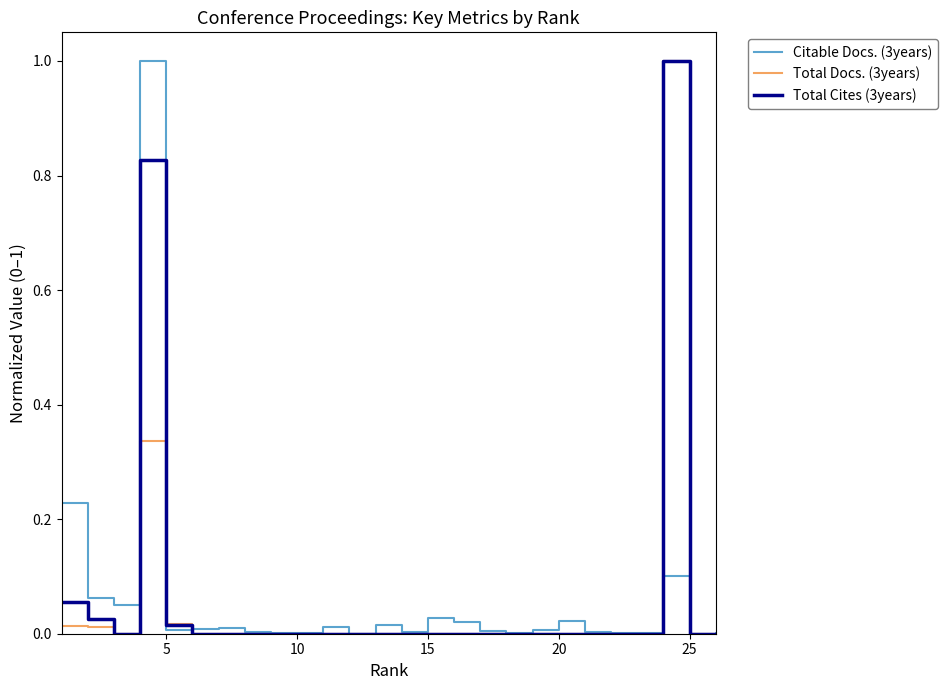

What is the maximum value for Total Cites (3years)?

1.0